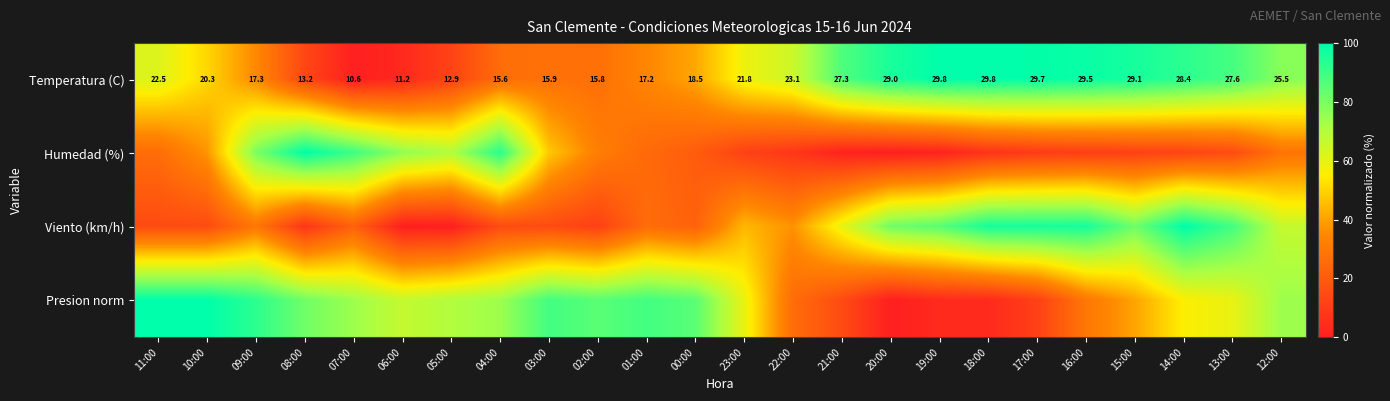

Rank the series at 16:00 from highest to lowest value.

Temperatura (C), Viento (km/h), Presion norm, Humedad (%)